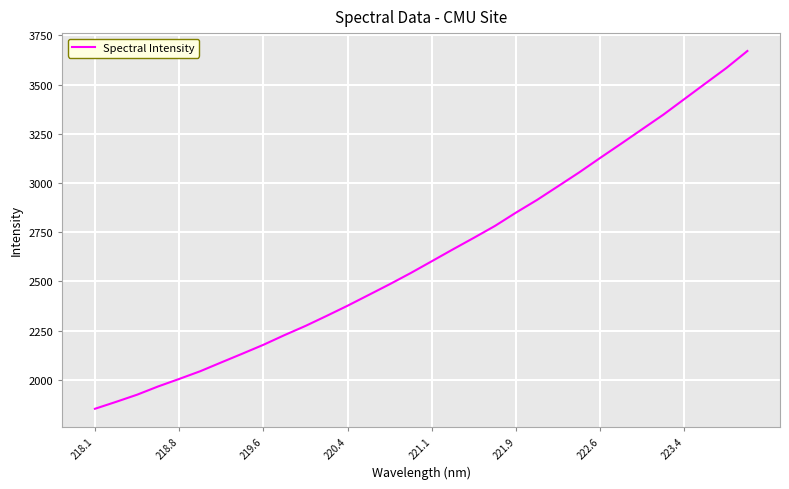

Is this an area chart (filled region under the line)?

No